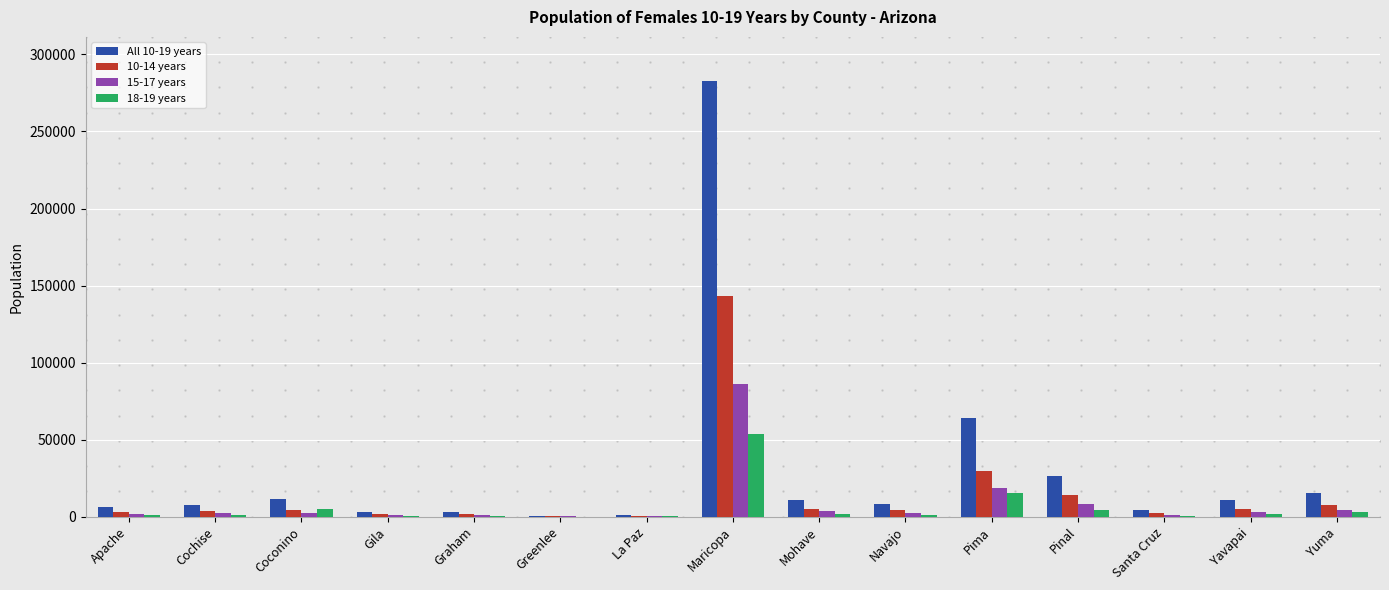

Which category has the highest value across all series?

Maricopa